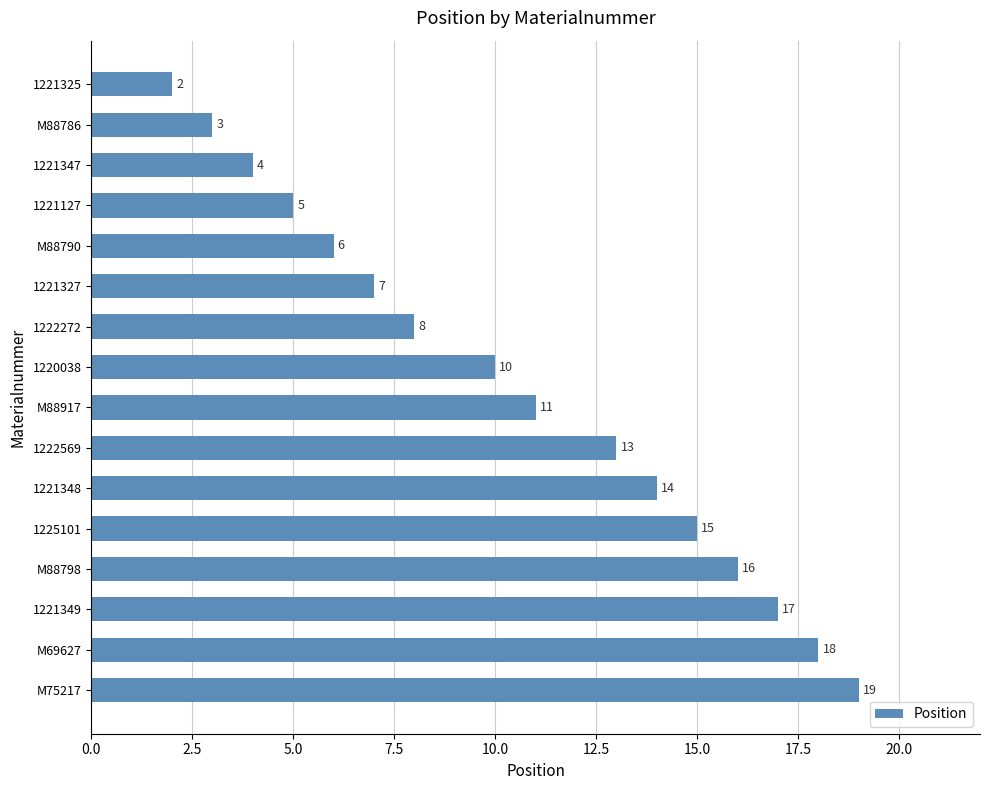

How many series are shown in this chart?

1